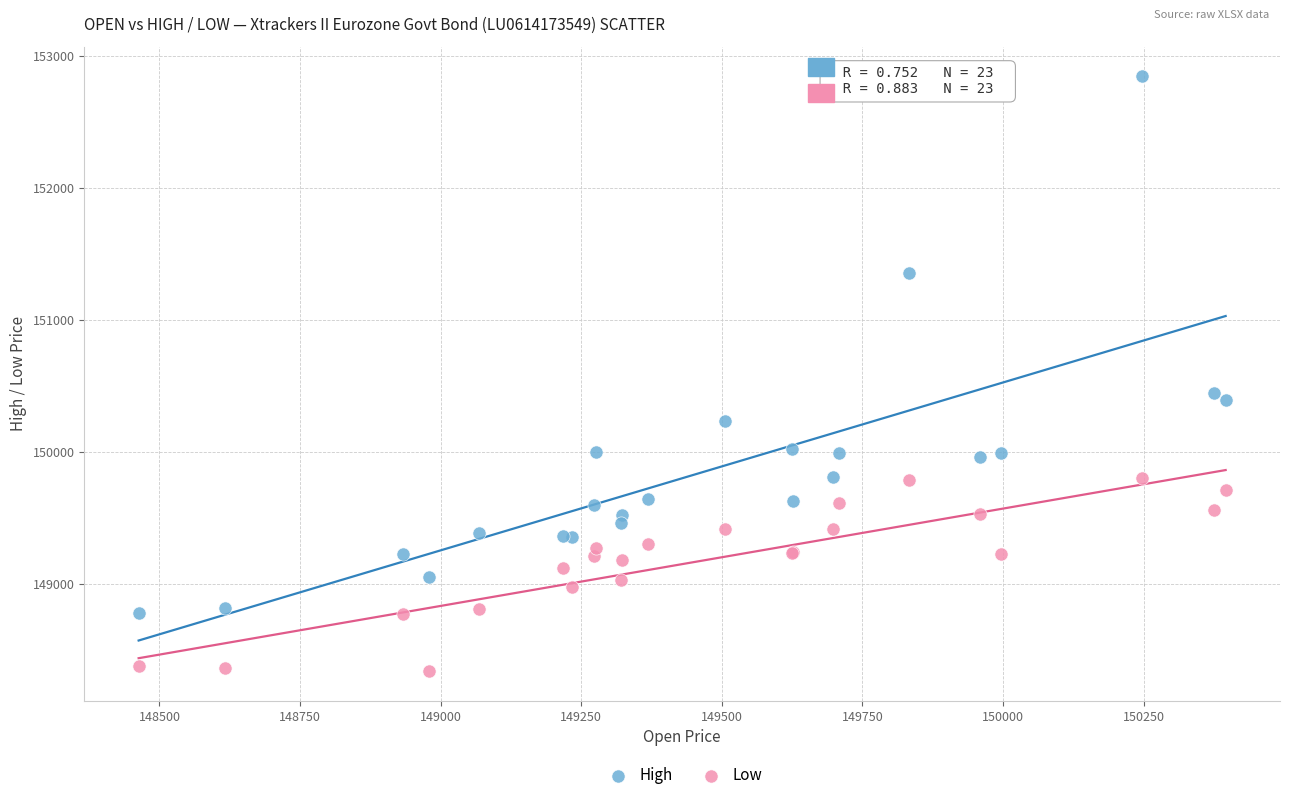

Which series has the widest spread of Y values?

High